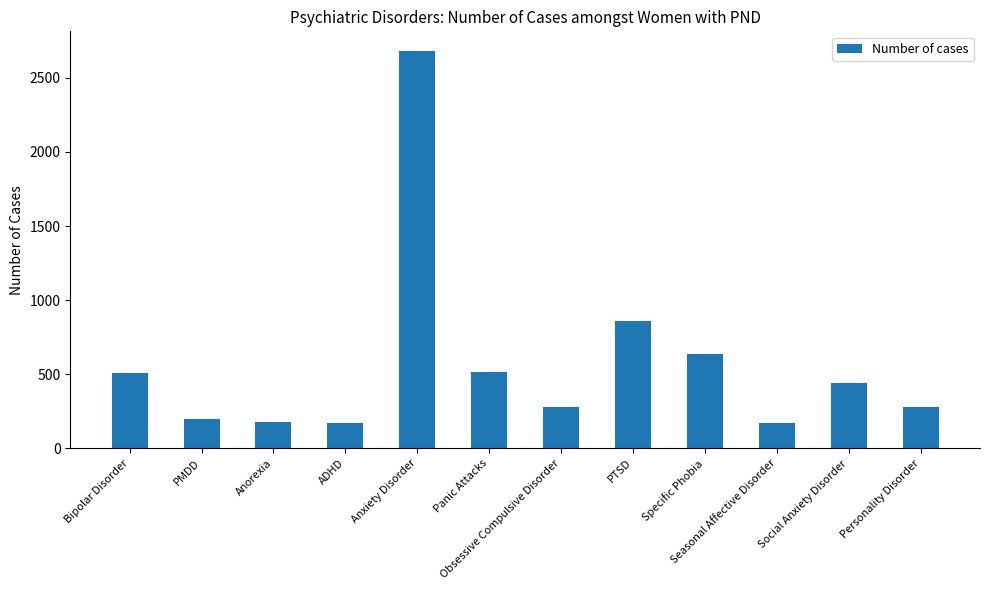

Which label corresponds to the largest value in the chart?

Anxiety Disorder